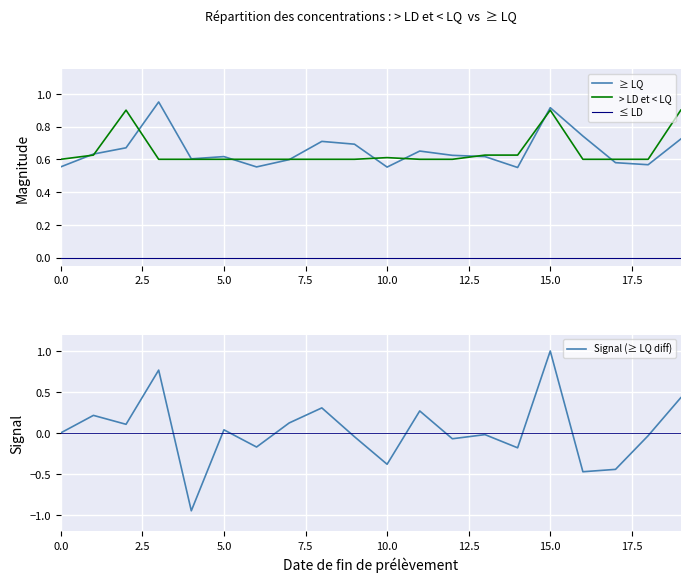

True or false: ≥ LQ and ≤ LD intersect in this chart.

False